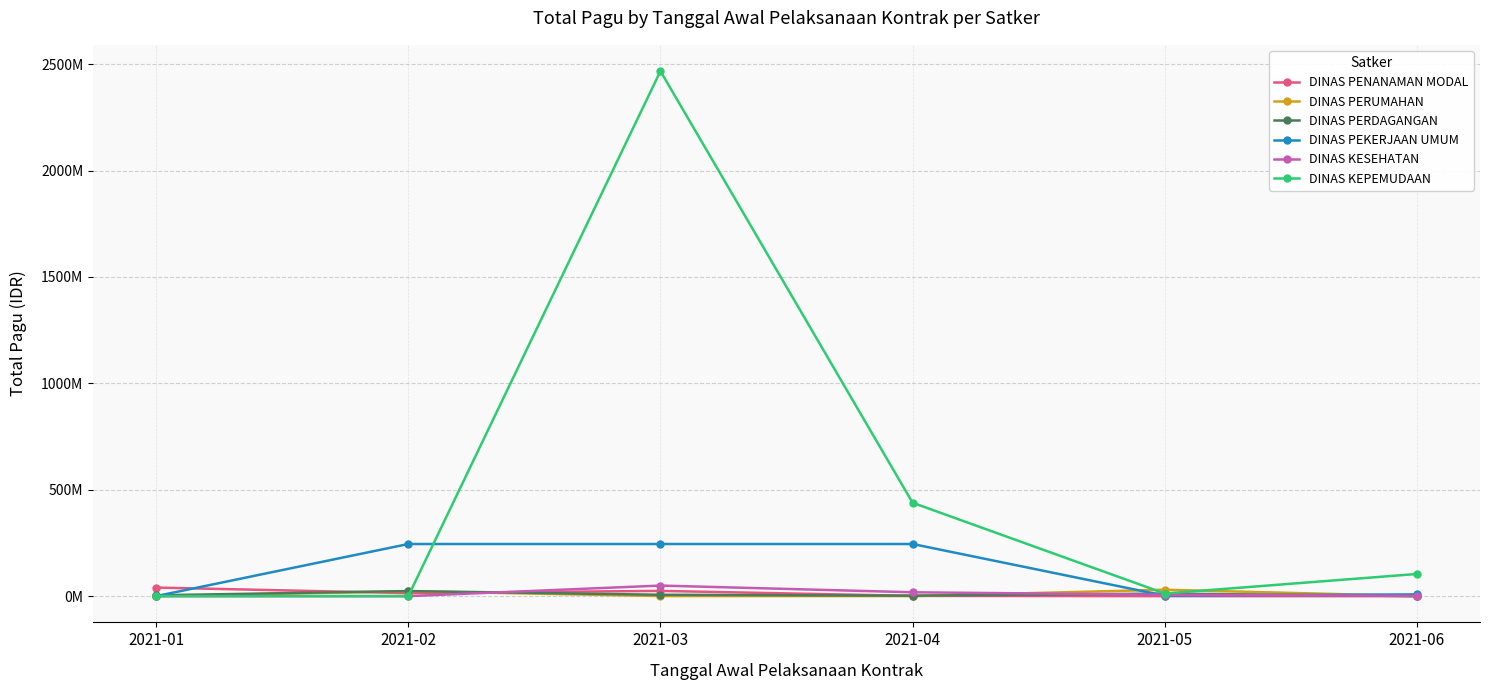

Is it true that DINAS PENANAMAN MODAL equals 1659671 at 2021-04?

False